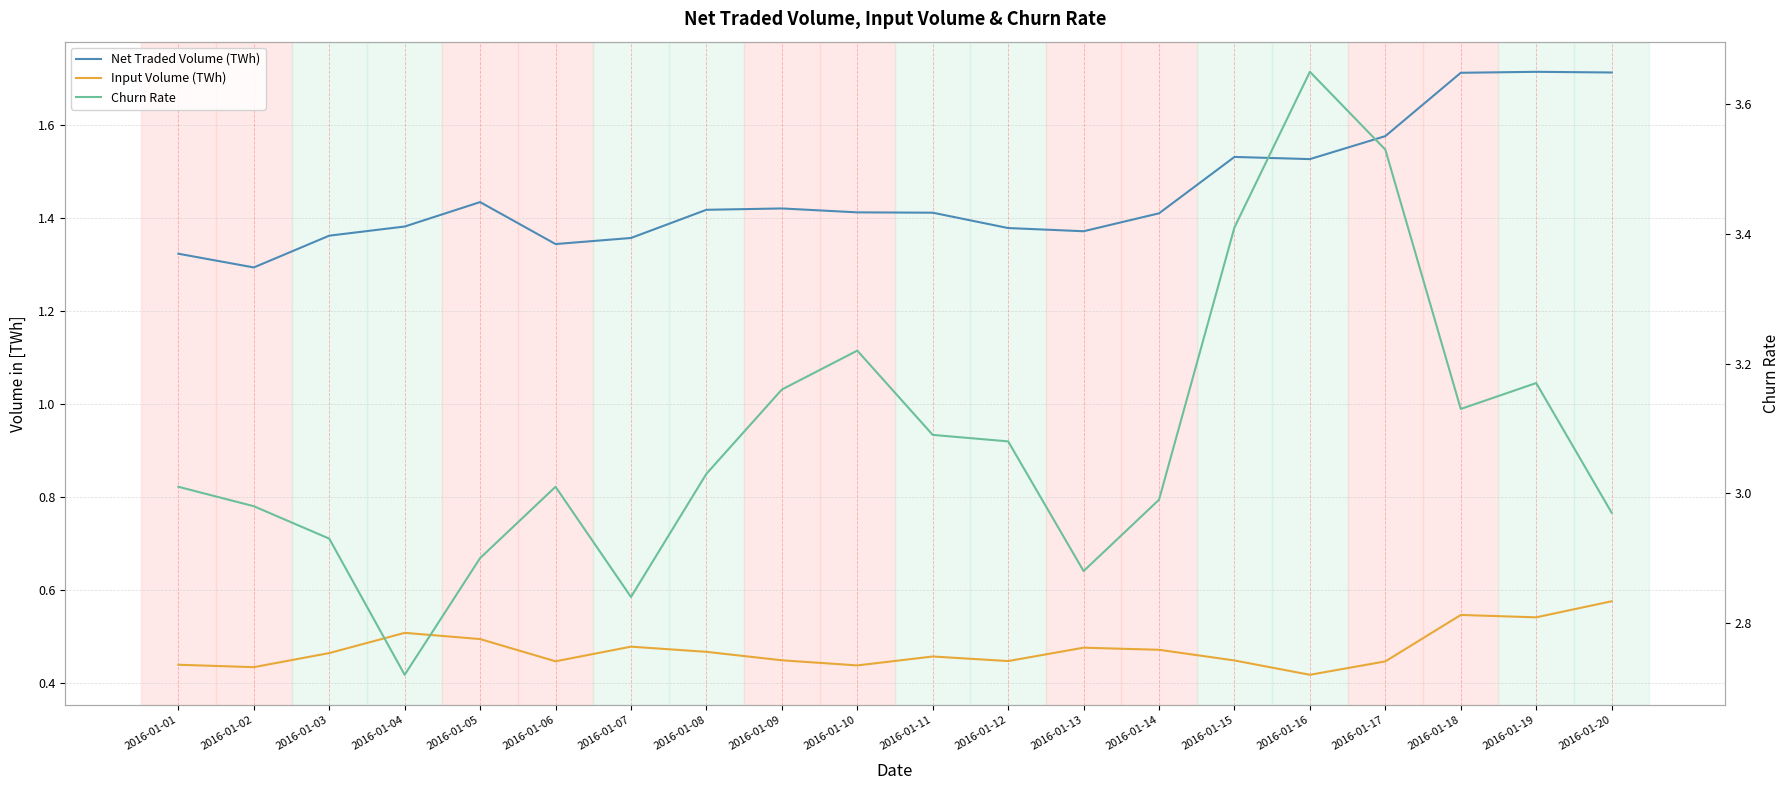

What is the total value across all series at 2016-01-16?

5.6